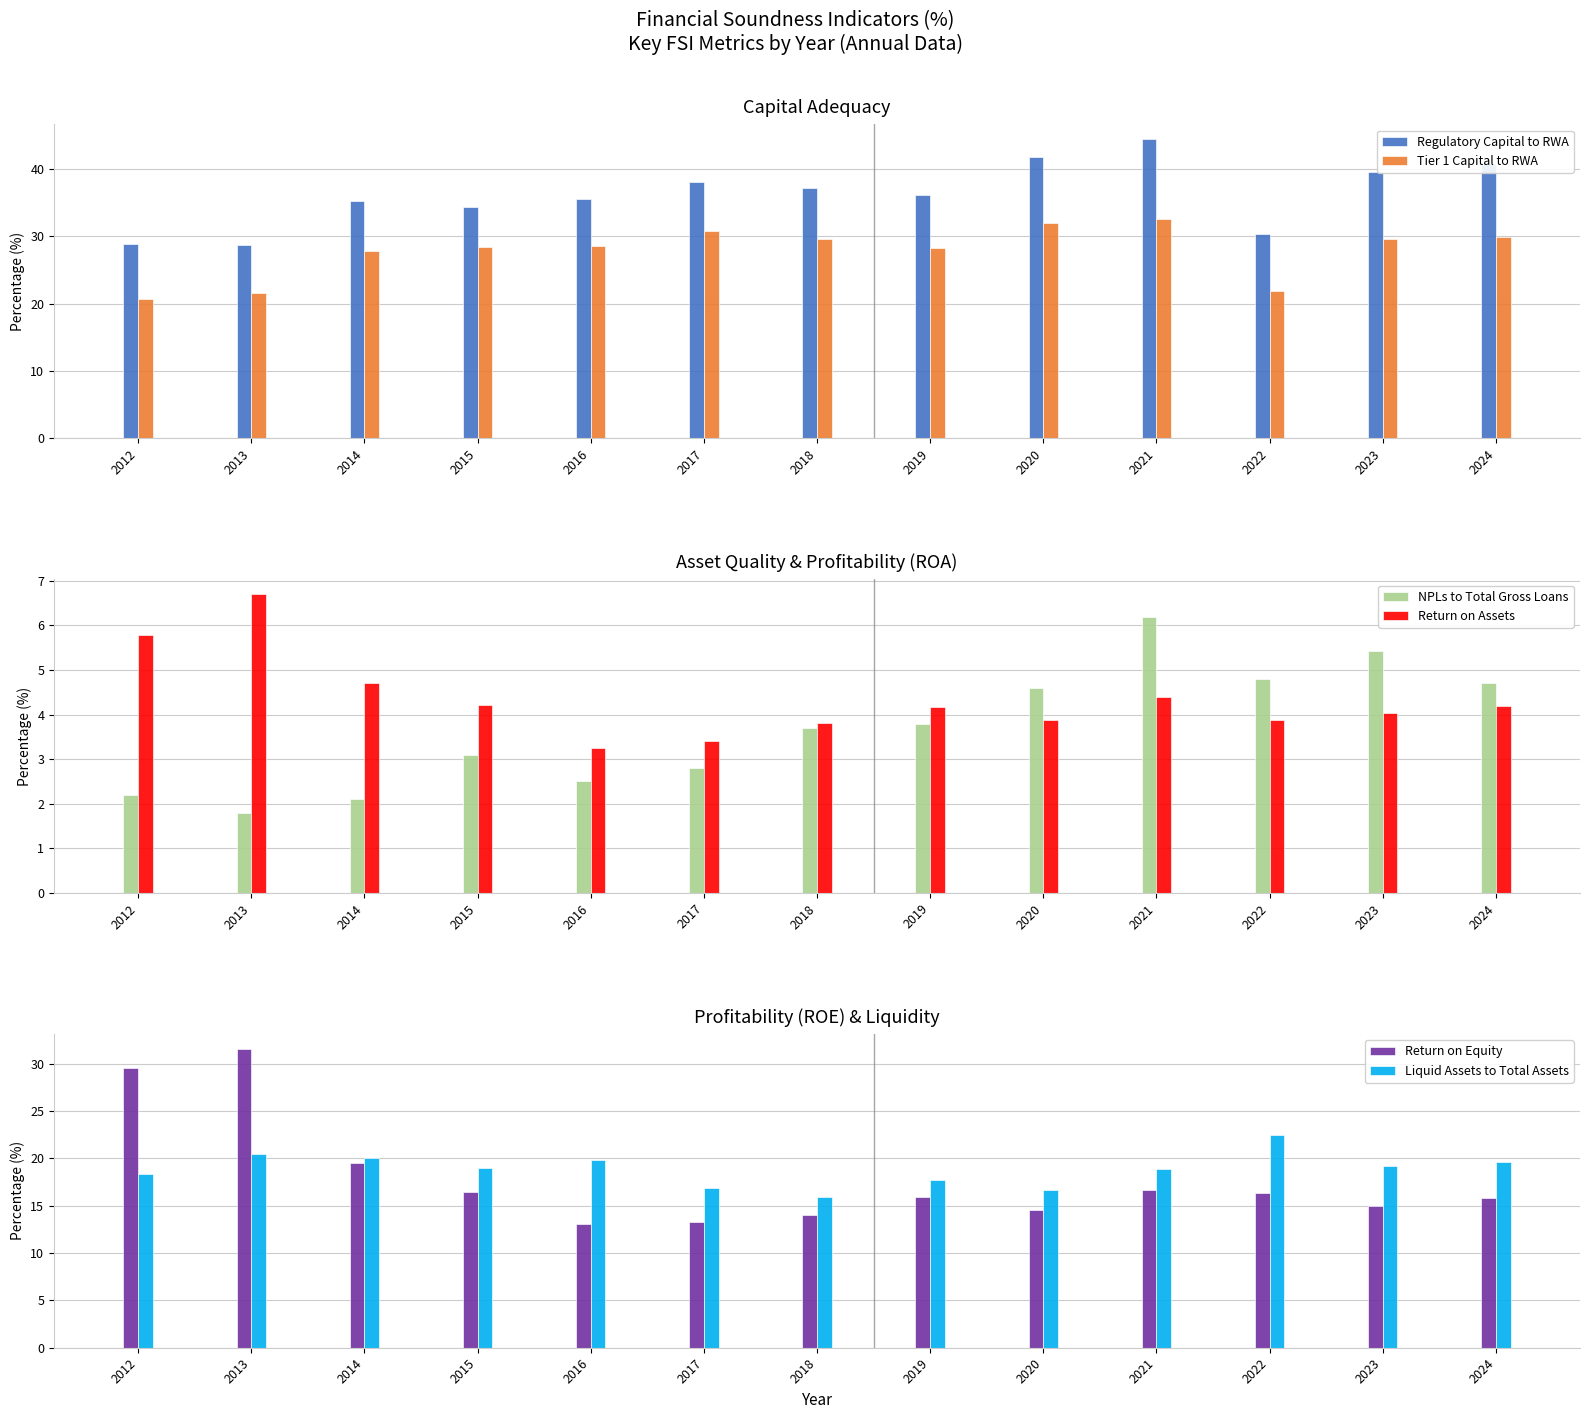

What is the value of the Return on Equity bar at the 10th from the left?

16.6